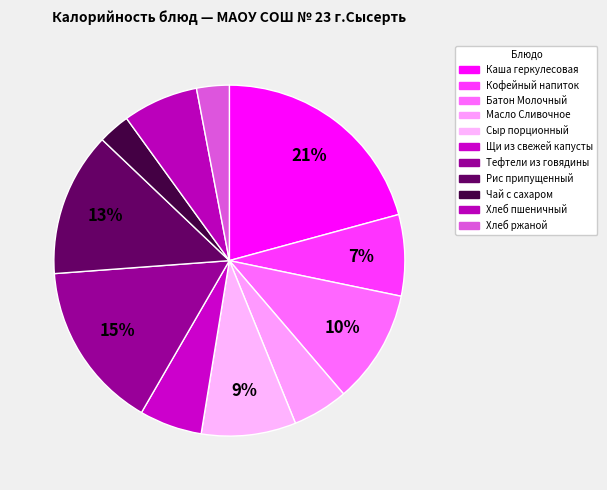

Which category has the smallest portion of the pie?

Чай с сахаром